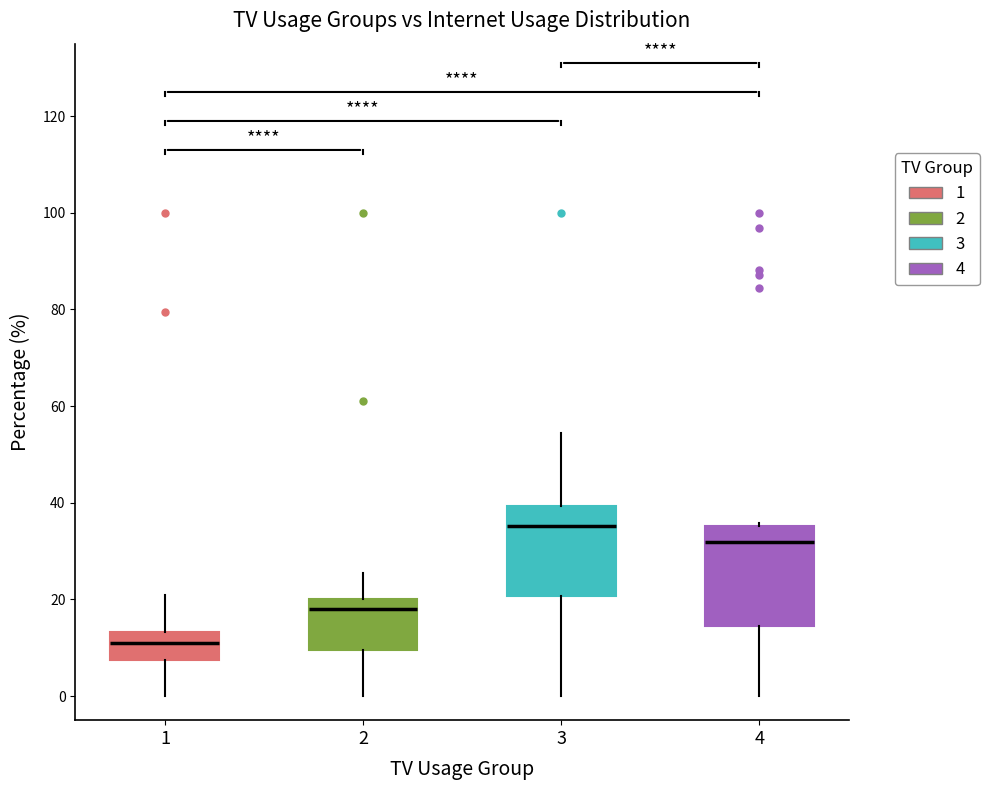

Comparing the boxes themselves (not the whiskers), which one is the tallest?

4